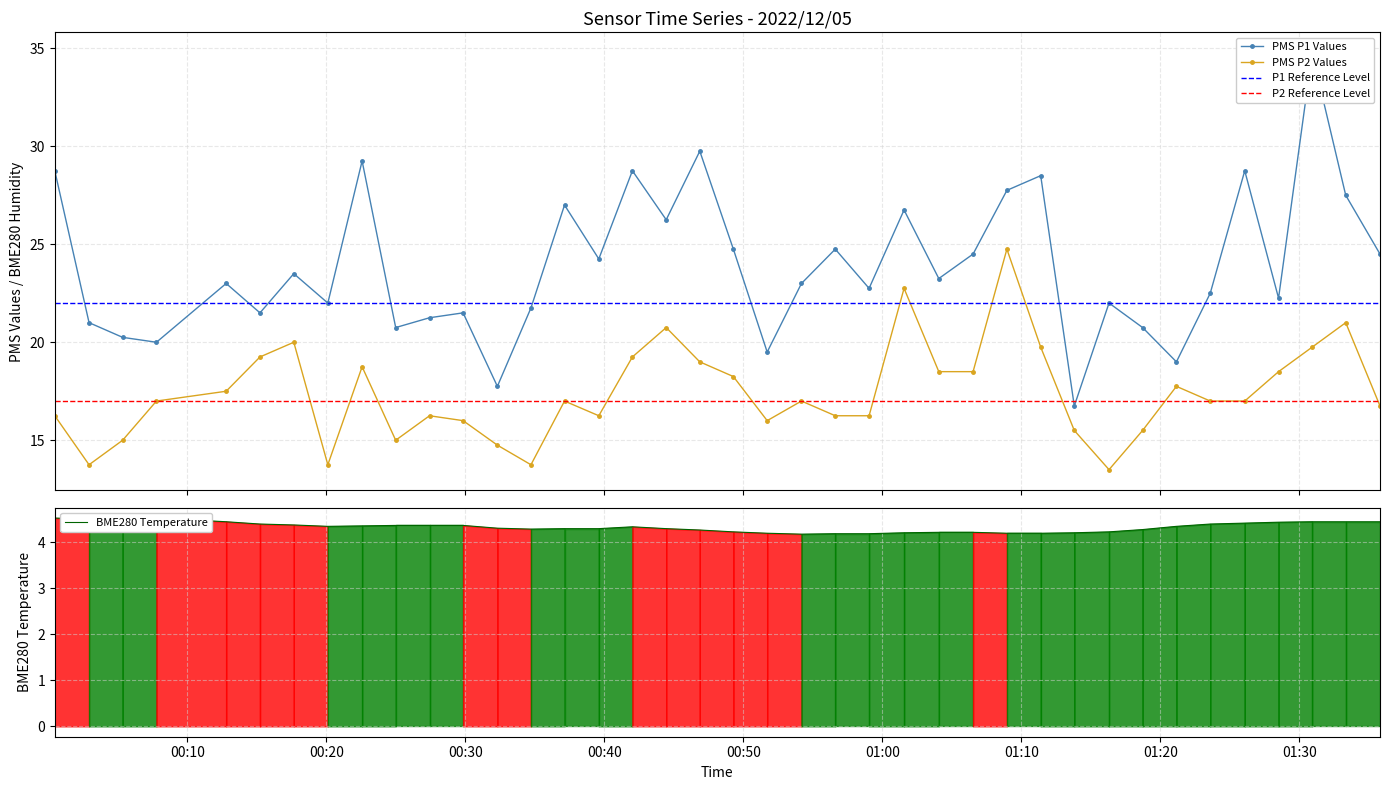

Reading left to right, extract all data points from this chart.

PMS_P1: 28.8	21.0	20.2	20.0	23.0	21.5	23.5	22.0	29.2	20.8	21.2	21.5	17.8	21.8	27.0	24.2	28.8	26.2	29.8	24.8	19.5	23.0	24.8	22.8	26.8	23.2	24.5	27.8	28.5	16.8	22.0	20.8	19.0	22.5	28.8	22.2	34.8	27.5	24.5
PMS_P2: 16.2	13.8	15.0	17.0	17.5	19.2	20.0	13.8	18.8	15.0	16.2	16.0	14.8	13.8	17.0	16.2	19.2	20.8	19.0	18.2	16.0	17.0	16.2	16.2	22.8	18.5	18.5	24.8	19.8	15.5	13.5	15.5	17.8	17.0	17.0	18.5	19.8	21.0	16.8
BME280_temperature: 4.5	4.5	4.5	4.5	4.5	4.4	4.4	4.3	4.4	4.4	4.4	4.4	4.3	4.3	4.3	4.3	4.3	4.3	4.3	4.2	4.2	4.2	4.2	4.2	4.2	4.2	4.2	4.2	4.2	4.2	4.2	4.3	4.3	4.4	4.4	4.4	4.5	4.5	4.5